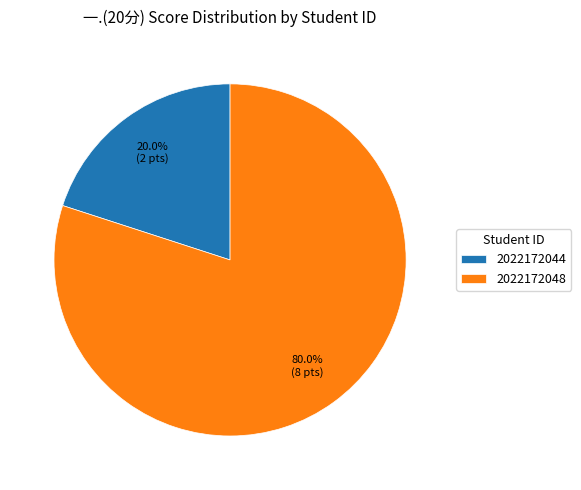

What is the ratio of the value at 2022172048 to the value at 2022172044?

4.0